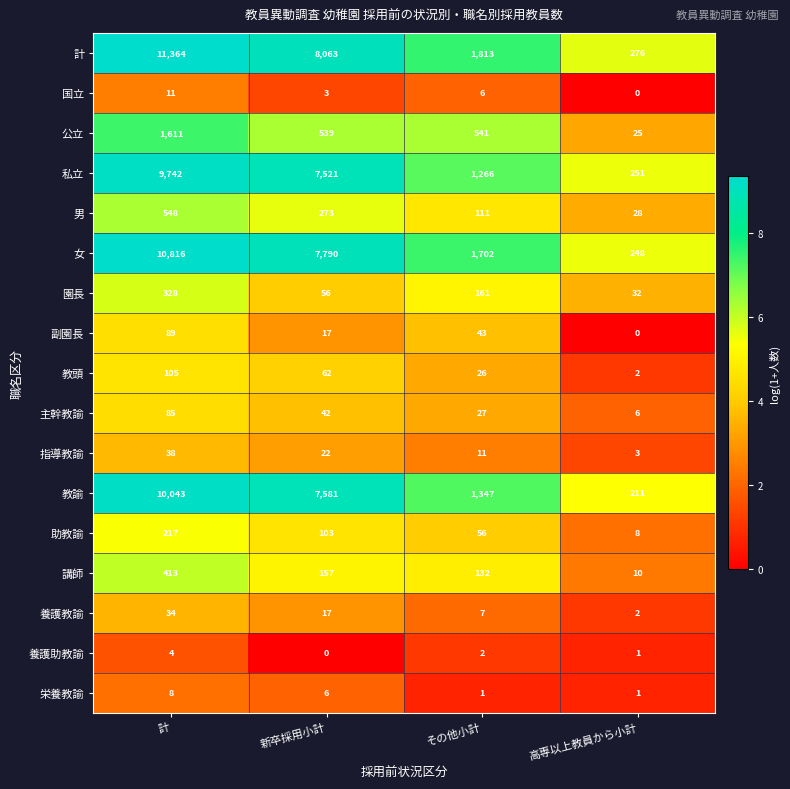

What is the difference between the highest and lowest values at 計?

11360